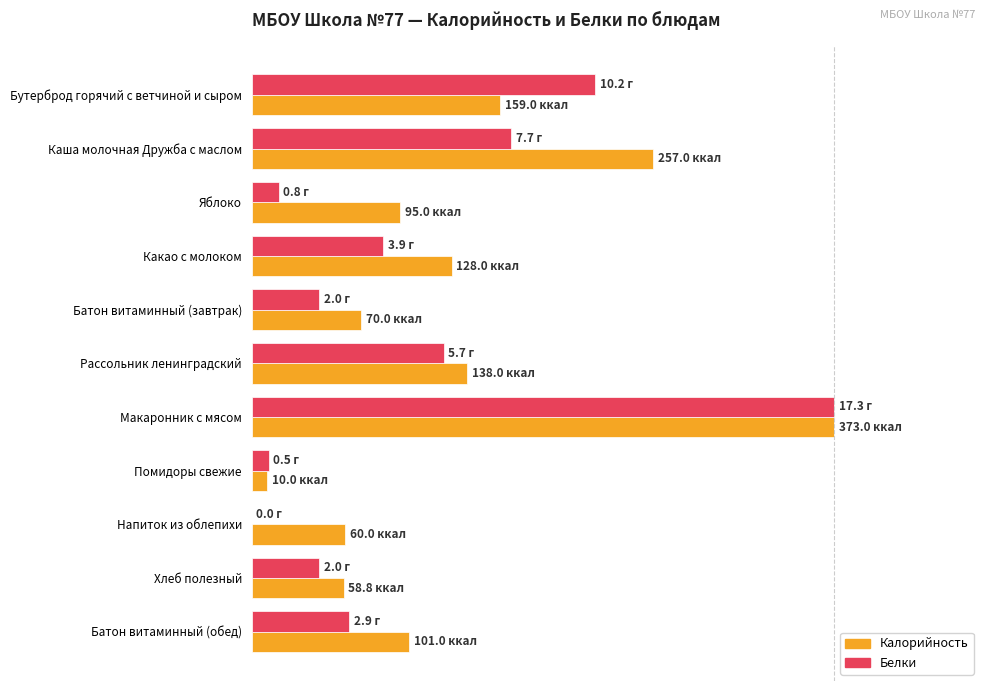

What position from the left is Батон витаминный (обед)?

11